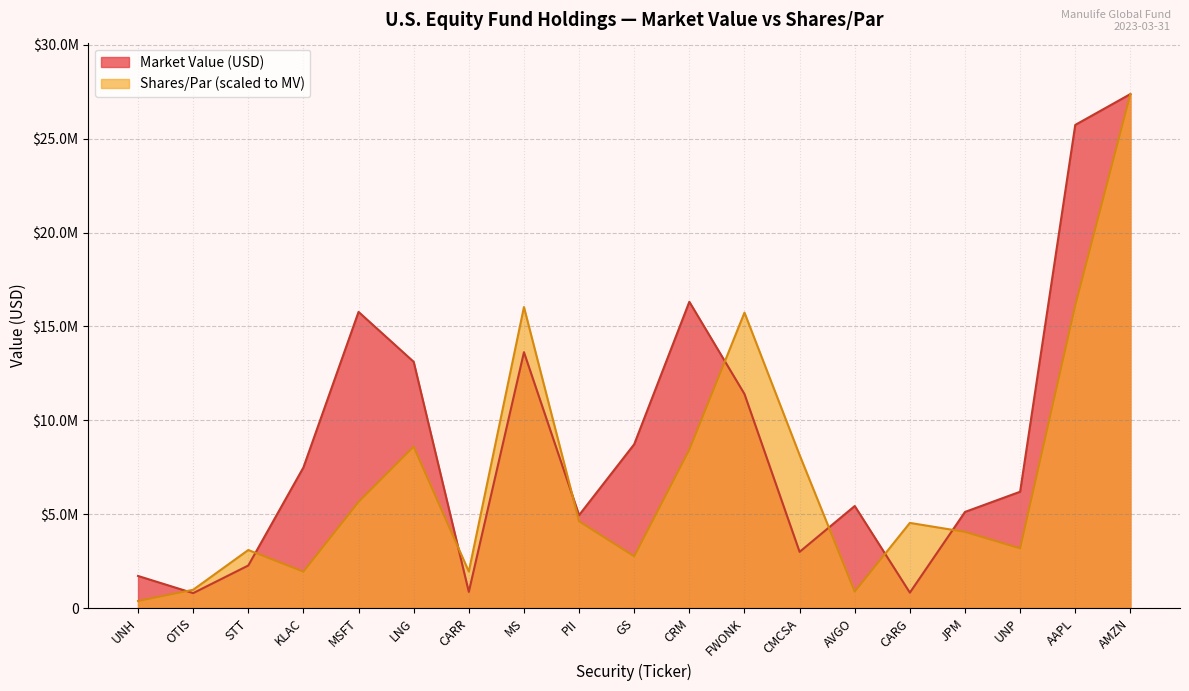

Between KLAC and MS, which series saw the biggest shift?

Shares/Par (scaled to MV)